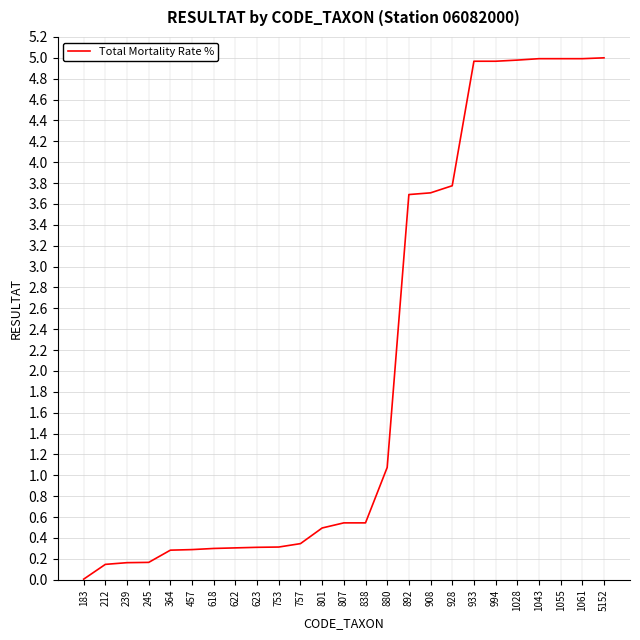

At which category does the chart reach its minimum across all series?

183